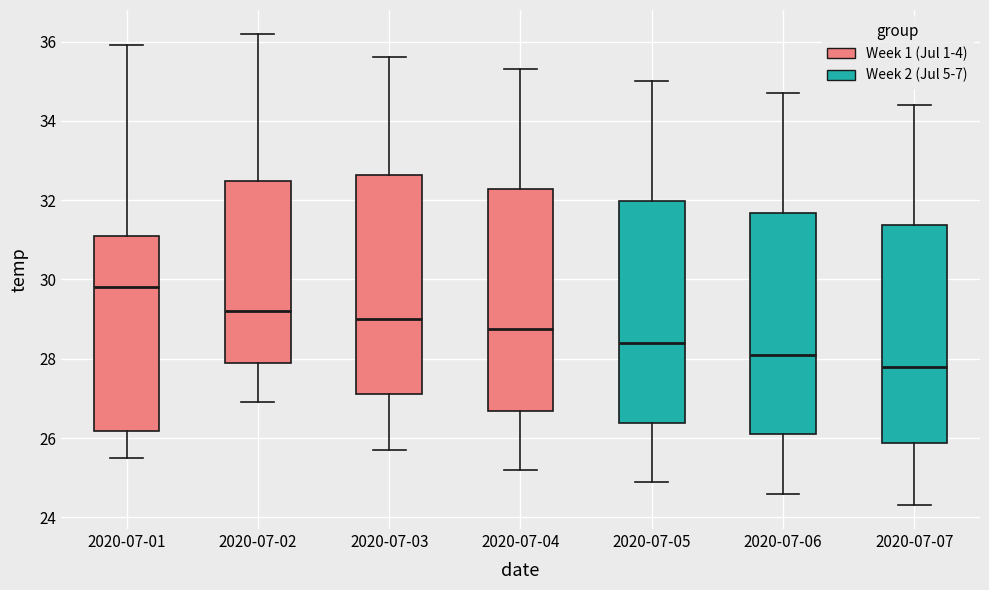

Where does the upper whisker of the box for 2020-07-07 end on the y-axis? The values are not printed on the chart, so give them approximately, as read against the axis.

34.4